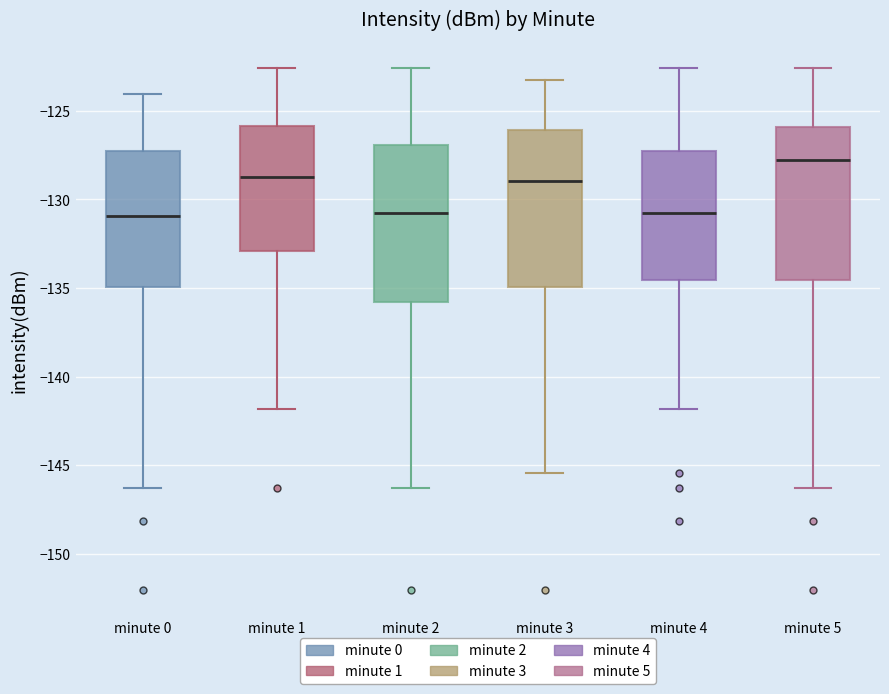

Where is the lower edge of the box for minute 3 on the y-axis? The values are not printed on the chart, so give them approximately, as read against the axis.

-135.0